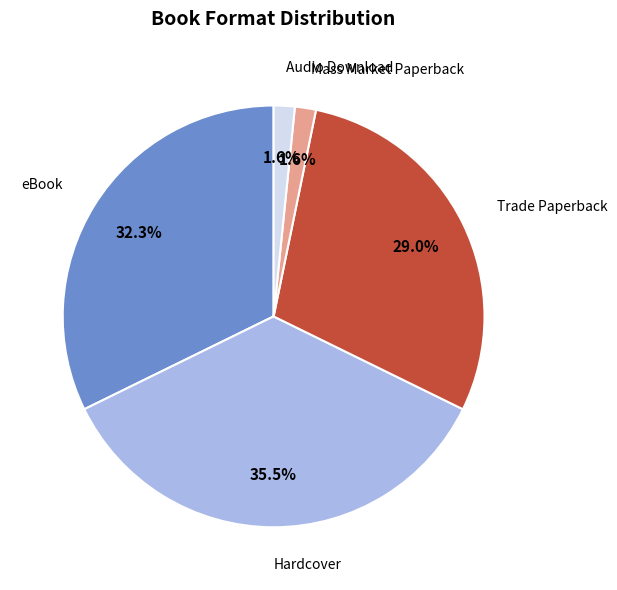

What is the largest slice in the pie chart?

Hardcover